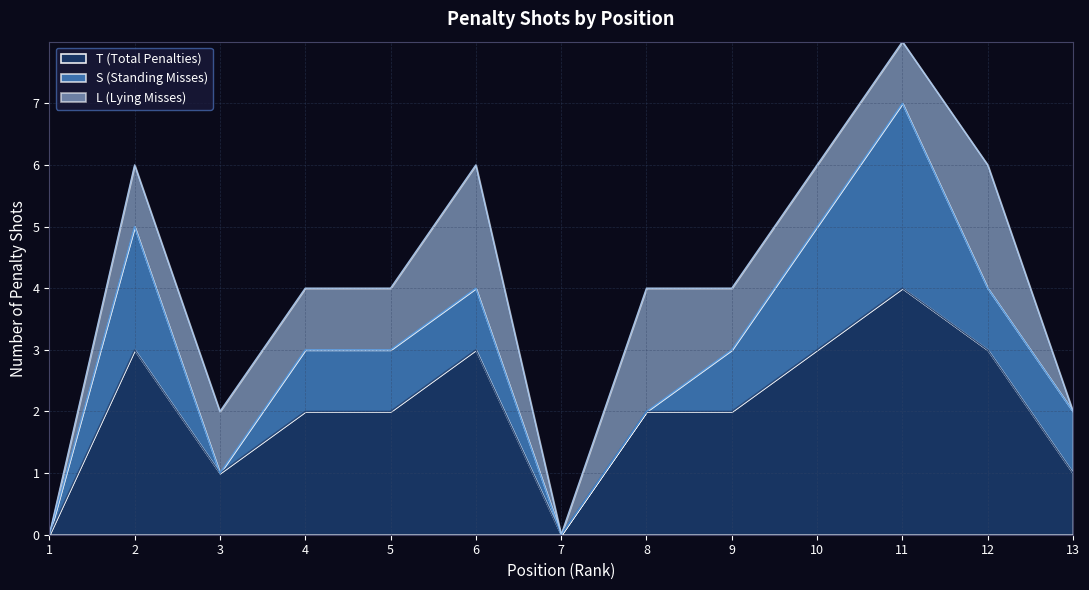

Is it true that T (Total Penalties) equals 1 at 5?

False